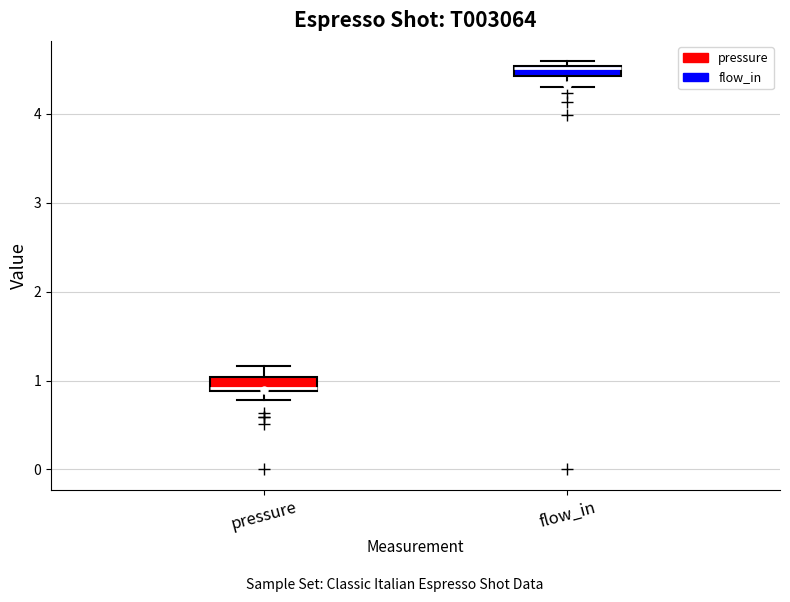

Where is the lower edge of the box for flow_in on the y-axis? The values are not printed on the chart, so give them approximately, as read against the axis.

4.4